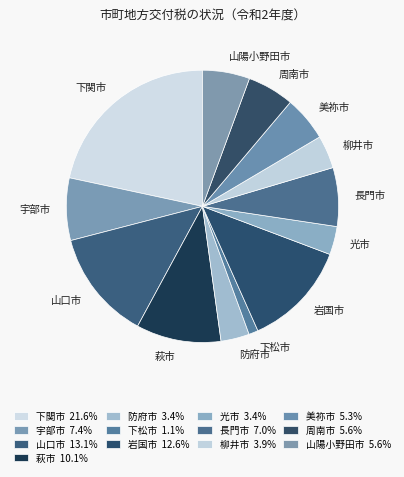

Do 防府市 and 柳井市 together represent more than half of the pie?

No